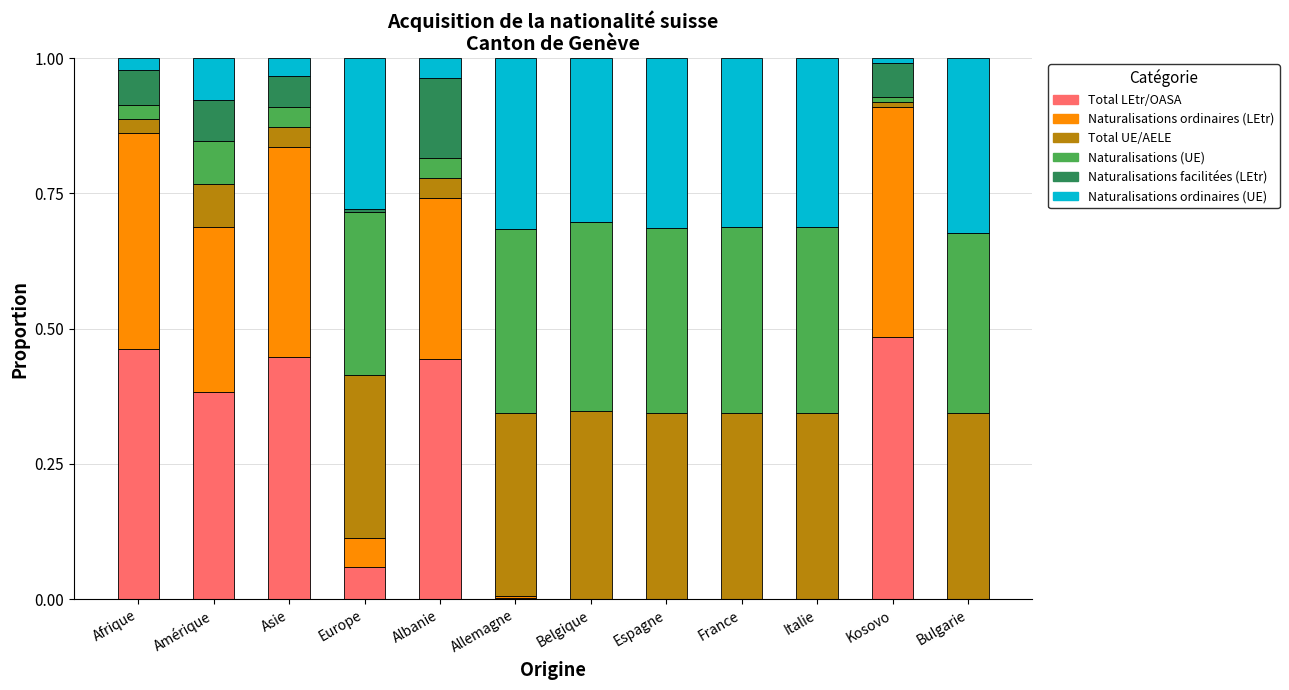

What is the total value across all series at Amérique?

1.0